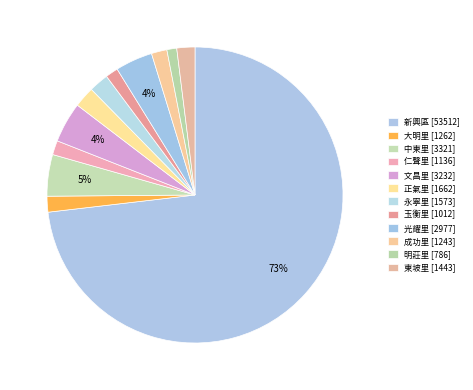

How many segments does this pie chart have?

12